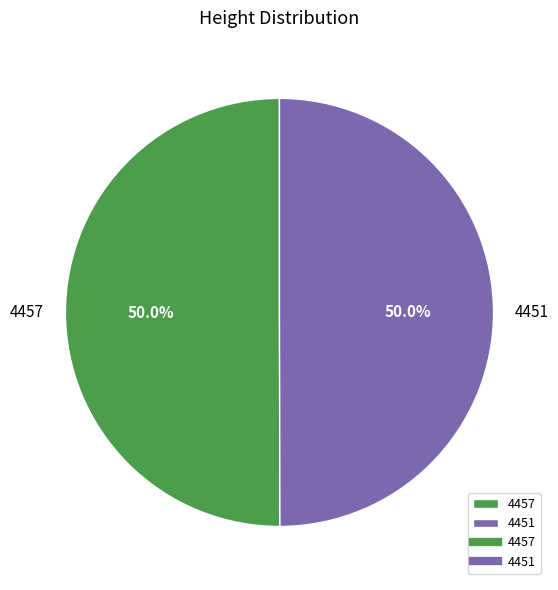

True or false: 4457 accounts for 36% of the total.

False